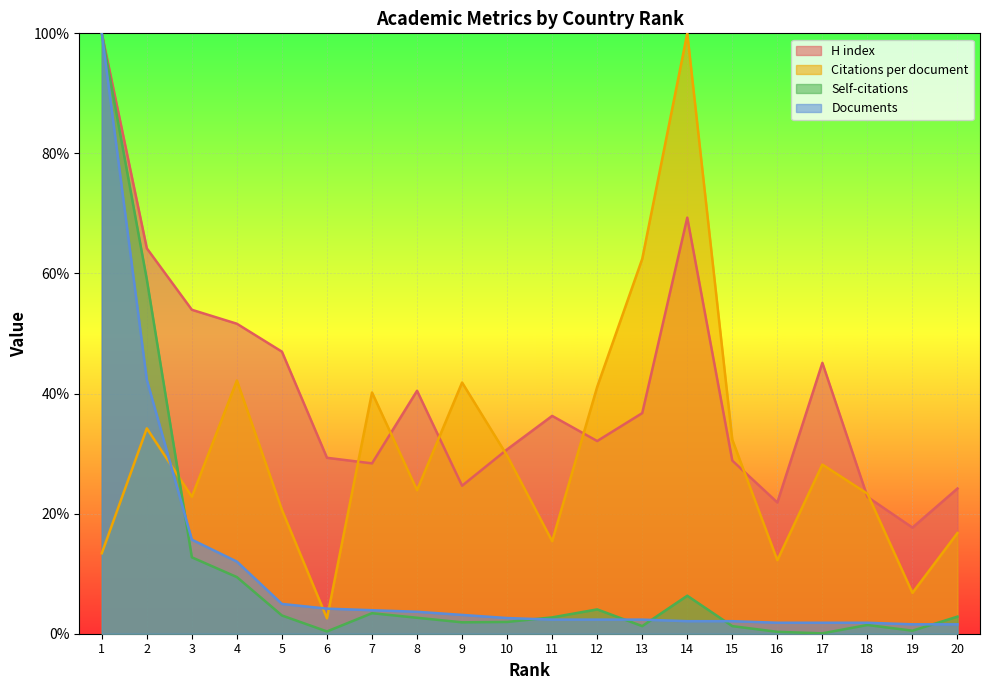

How many lines are shown in the chart?

4